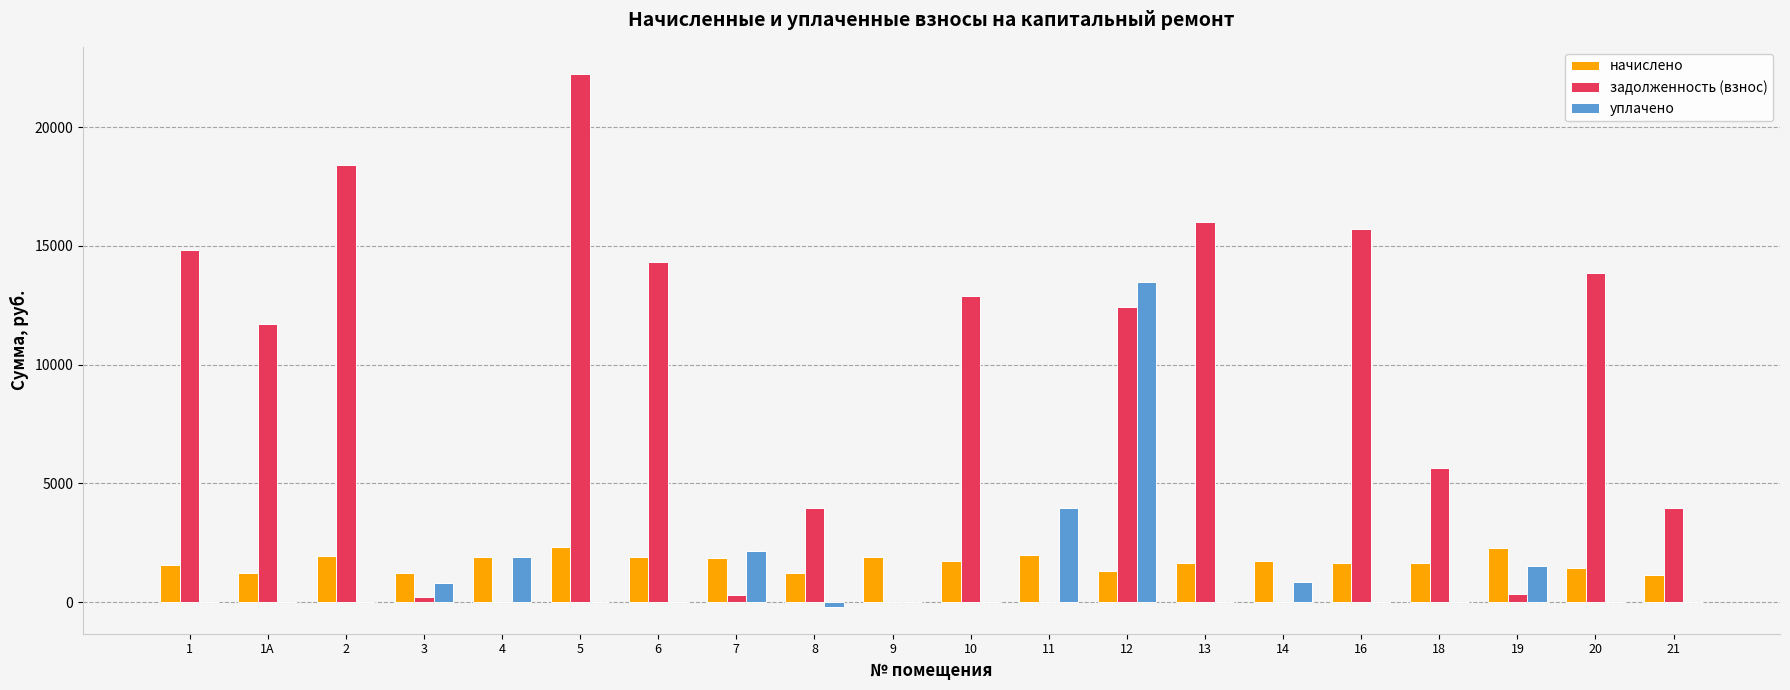

Is it true that уплачено equals 0.0 at 13?

True